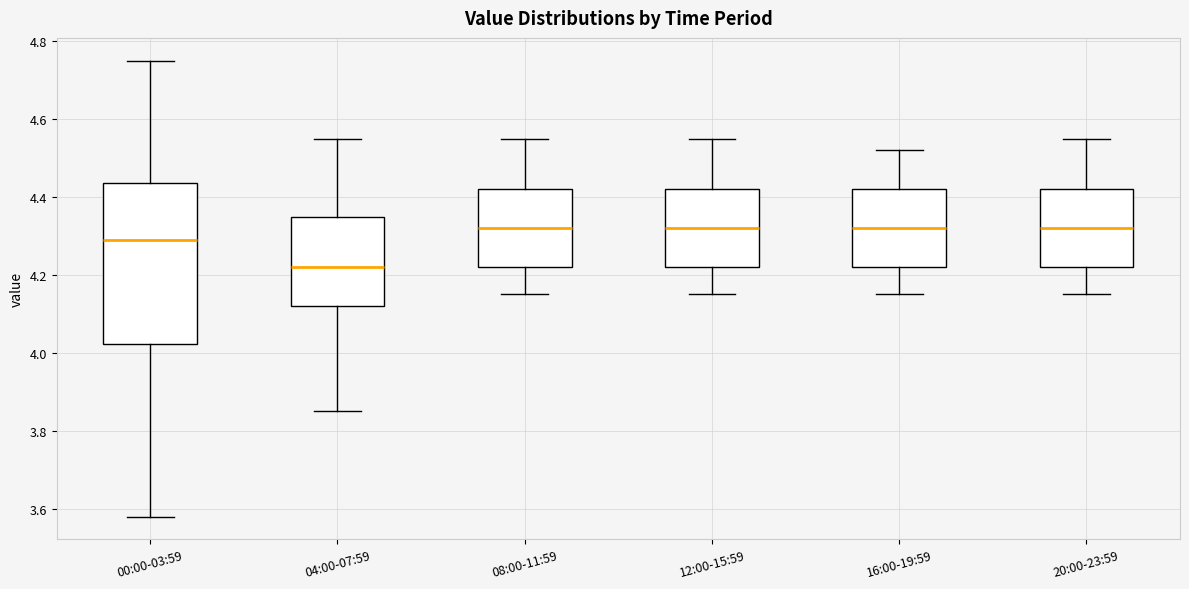

Which box has the lowest median line?

04:00-07:59